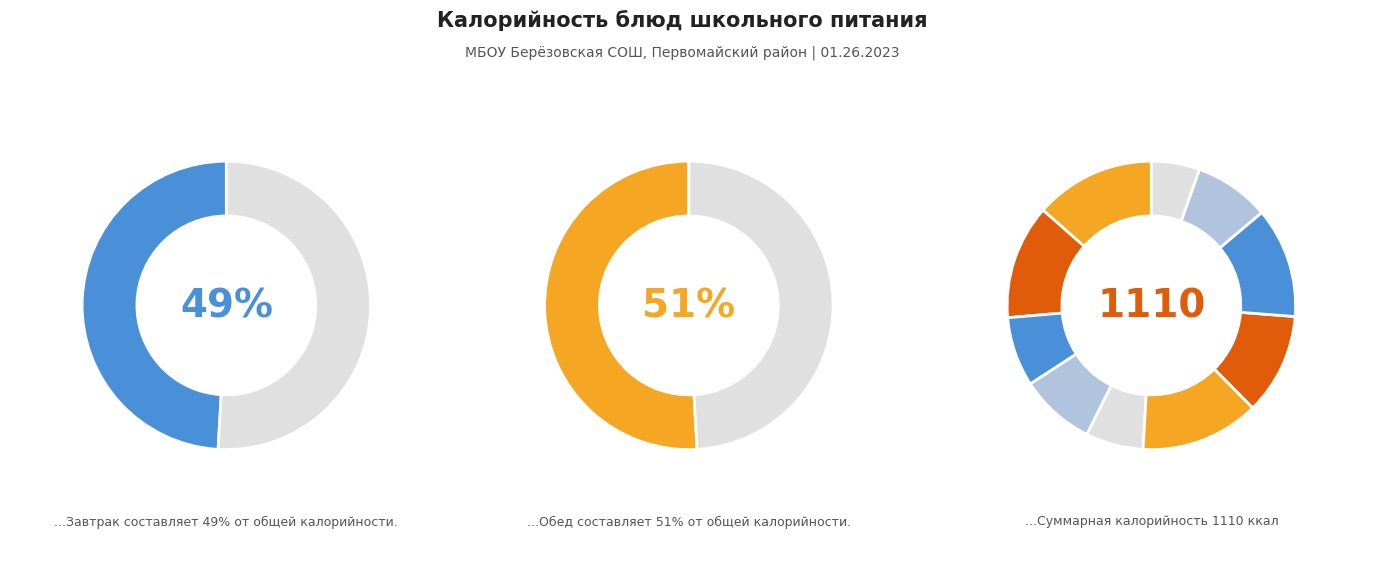

To the nearest percent, what percentage of the pie is хлеб пшеничный (обед)?

8%